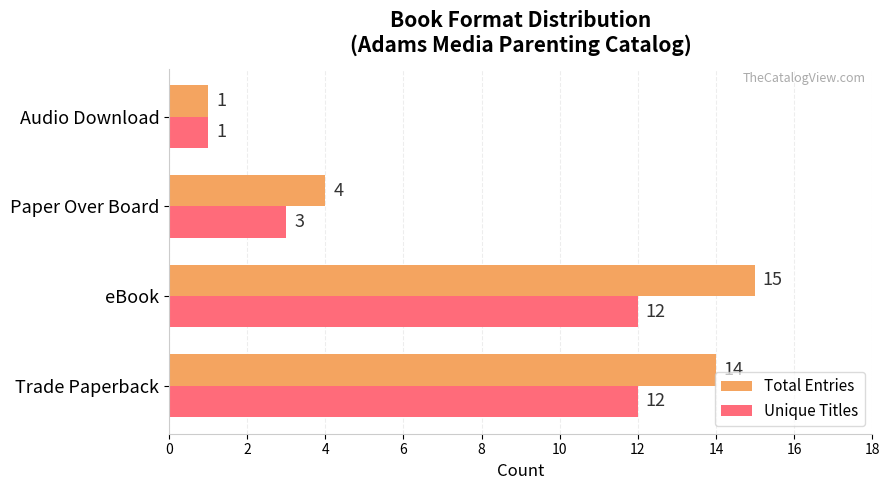

What is the highest value of the Total Entries series?

15